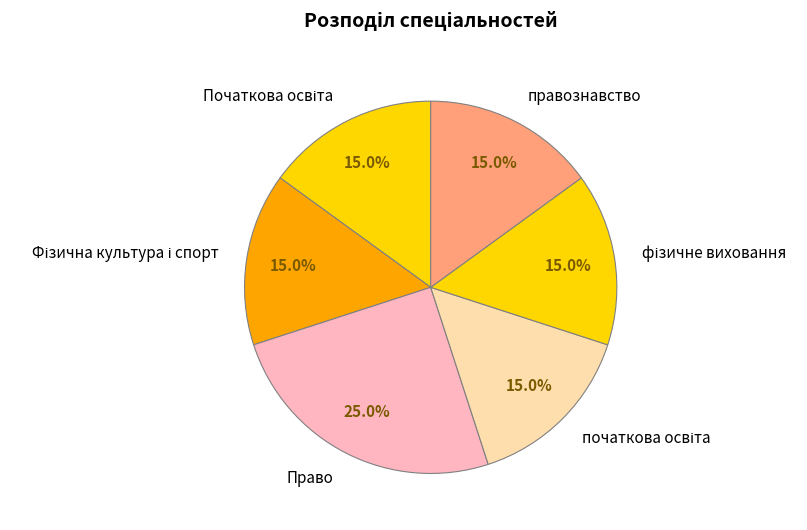

To the nearest percent, what is the difference between the largest and smallest slice percentages?

10%